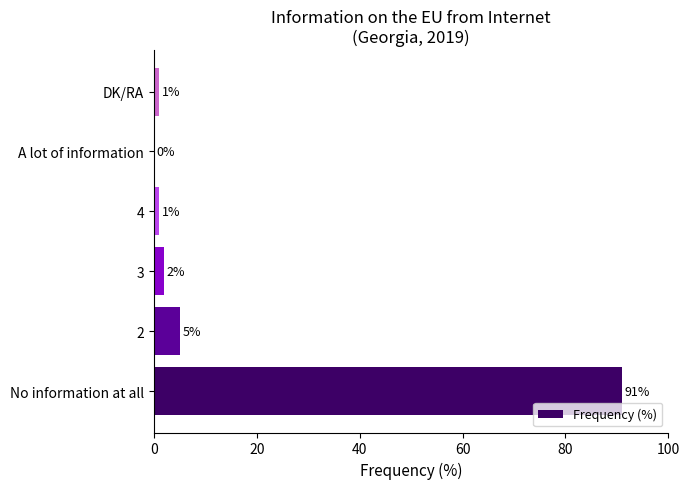

Does the chart contain stacked bars?

No